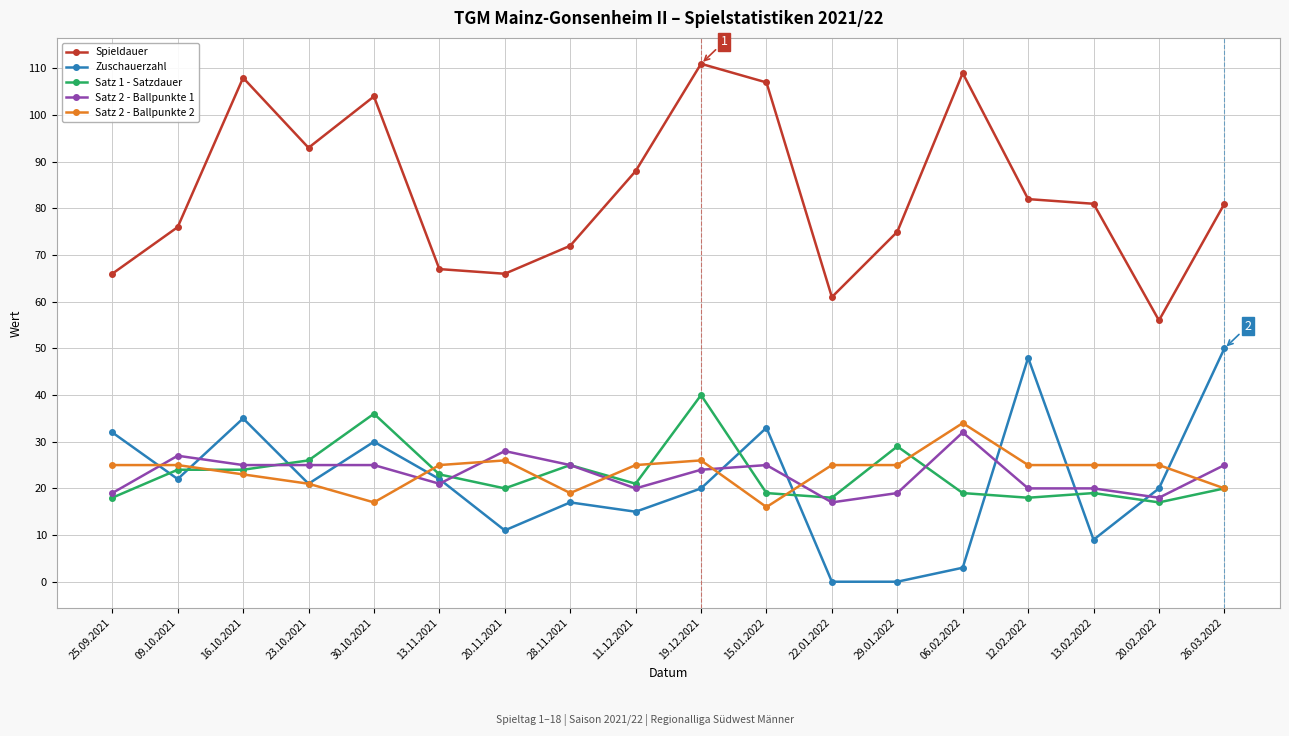

What is the total value across all series at 16.10.2021?

215